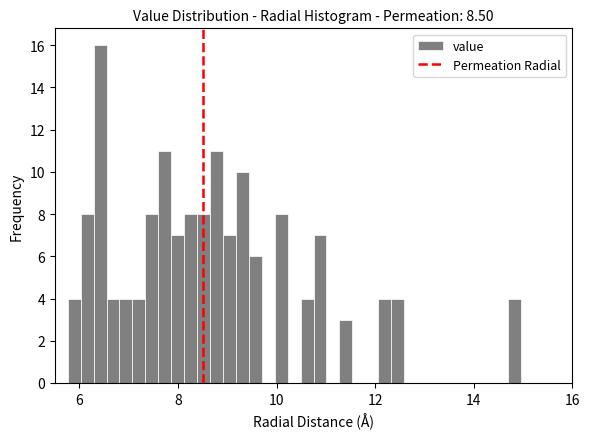

Read against the x-axis, roughly where is the centre of the tallest bar?

6.4